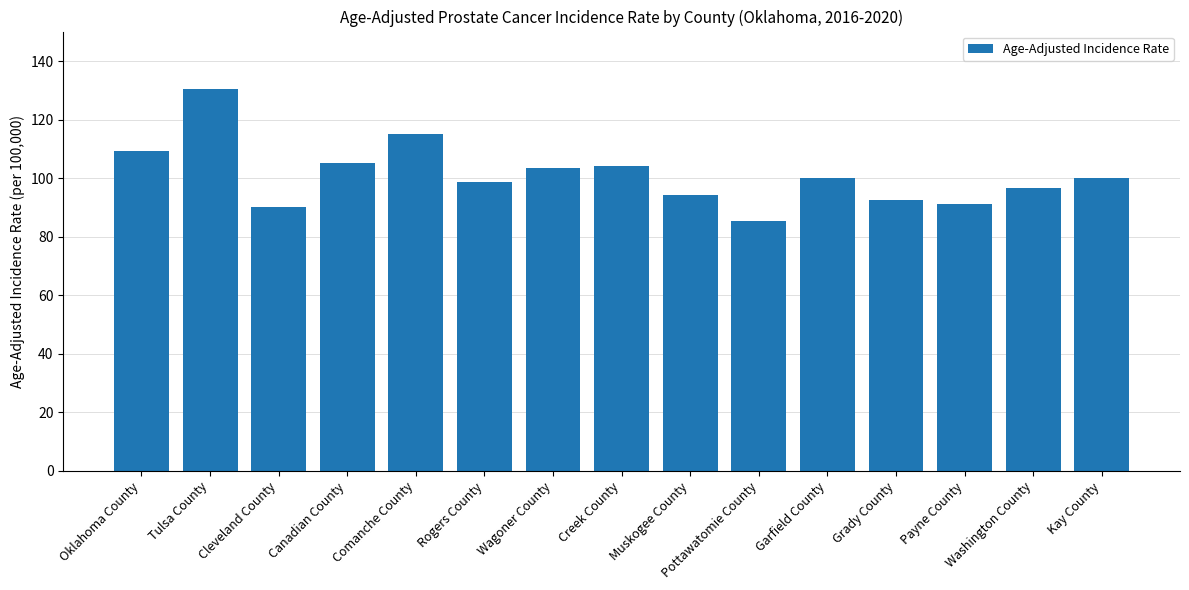

What is the label of the 5th bar from the left?

Comanche County